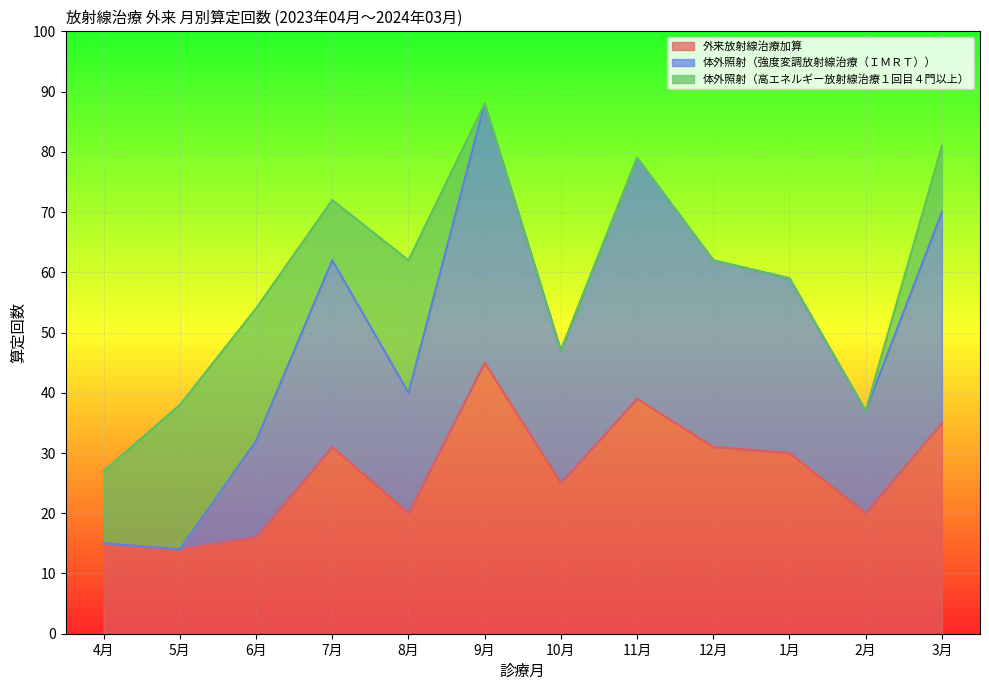

Count the number of categories in the chart.

12